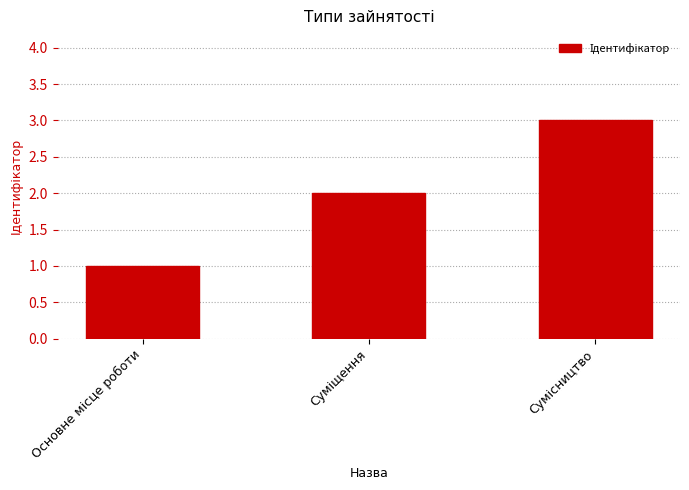

What is the sum of all values?

6